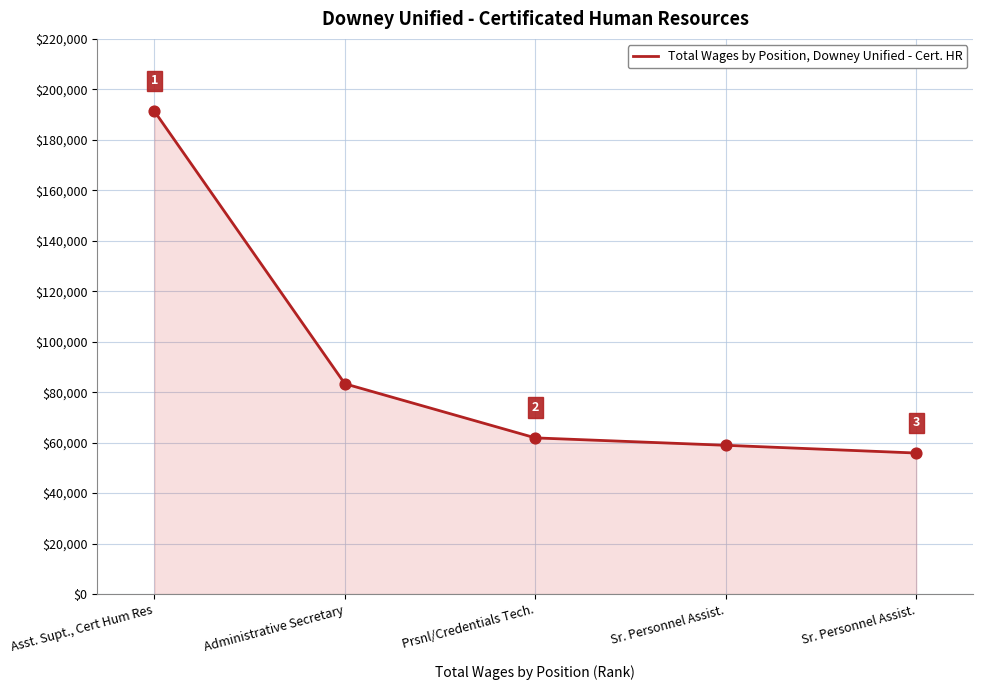

Approximately how many times larger is the value at Sr. Personnel Assist. compared to Prsnl/Credentials Tech.?

1.0